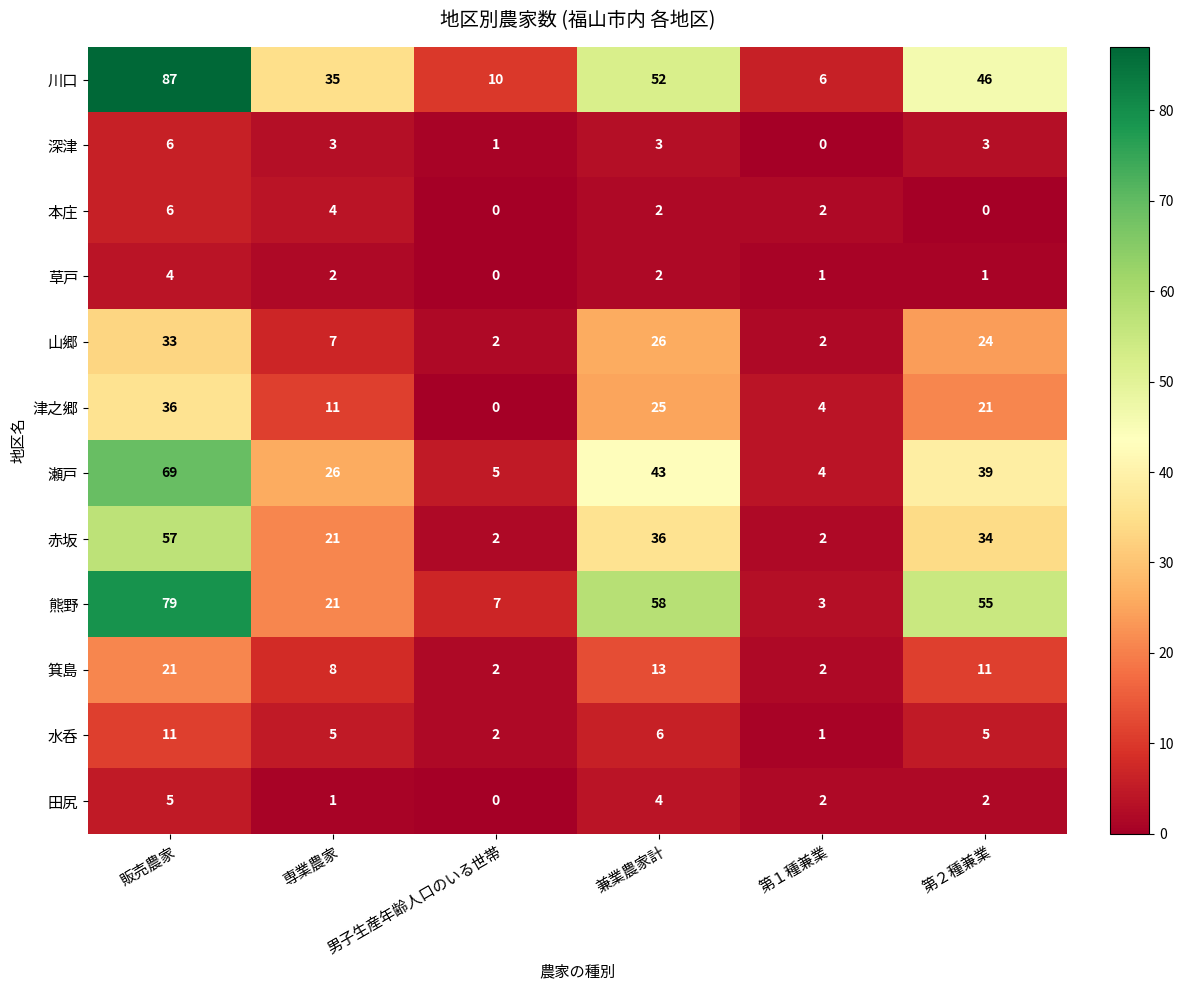

Is it true that 瀬戸 equals 19 at 第２種兼業?

False